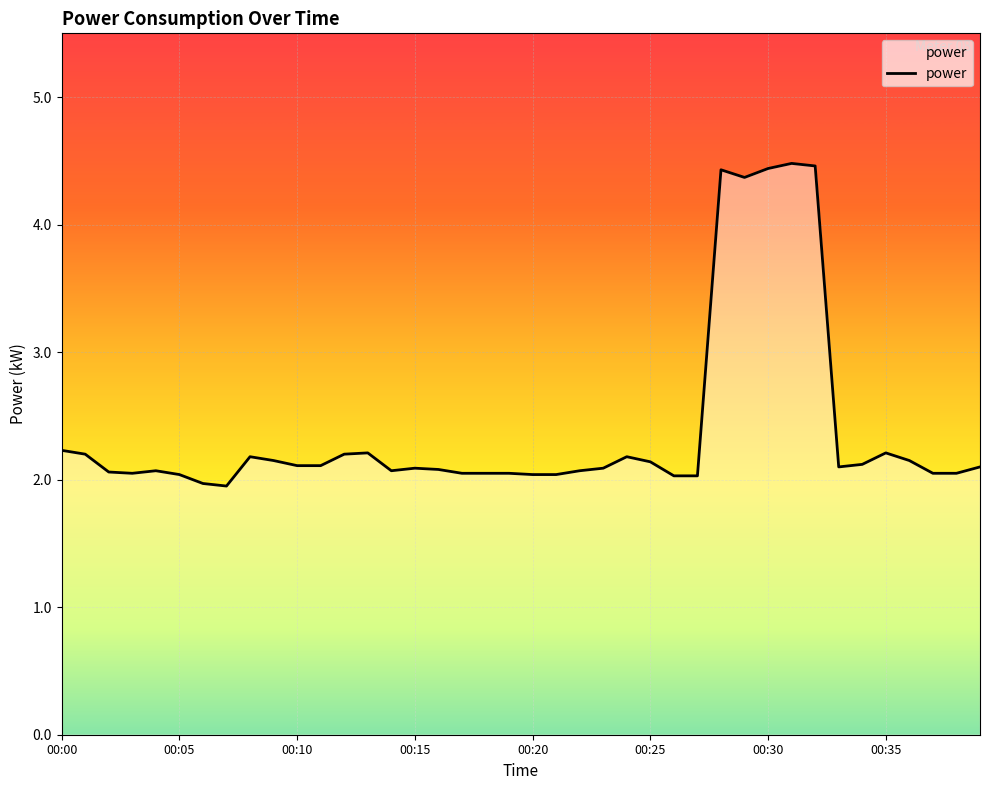

What is the maximum value shown in the chart?

4.5